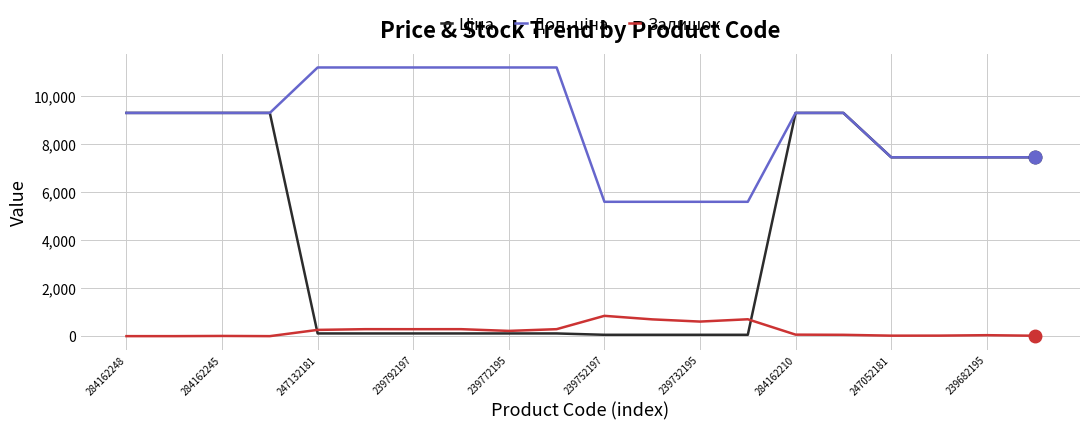

What is the maximum value for Залишок?

845.0